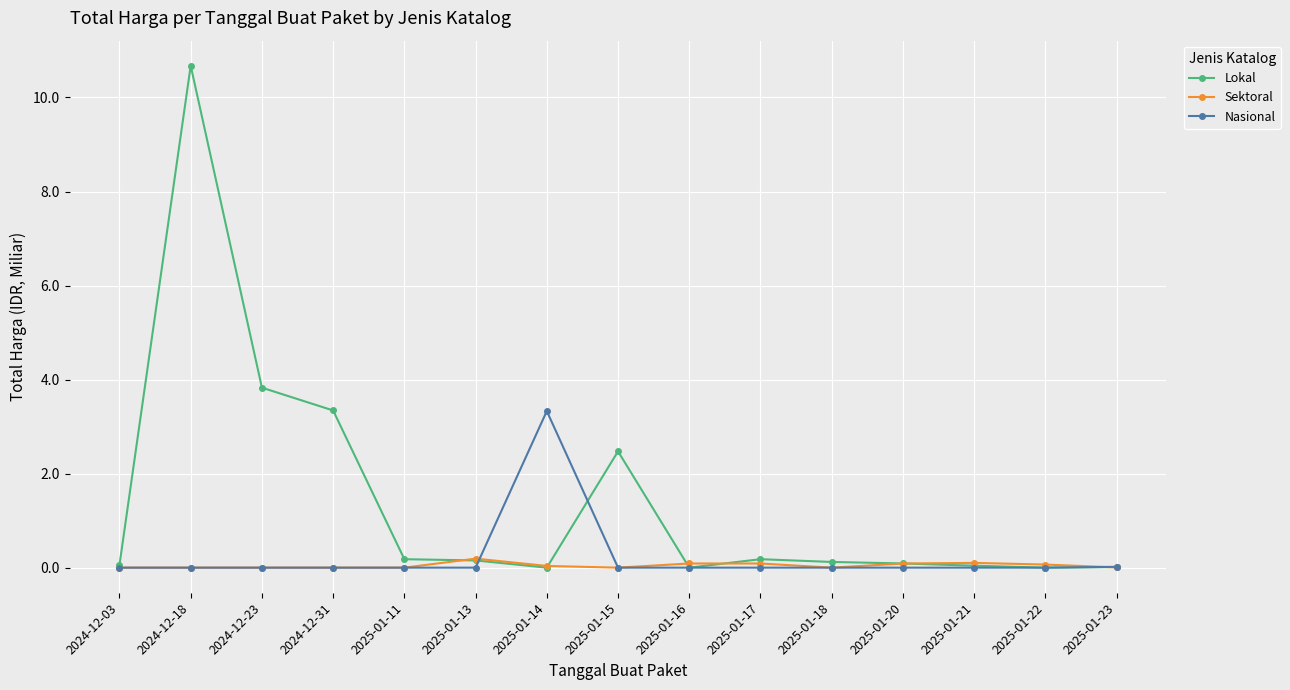

Between 2025-01-14 and 2025-01-21, which series saw the biggest shift?

Nasional